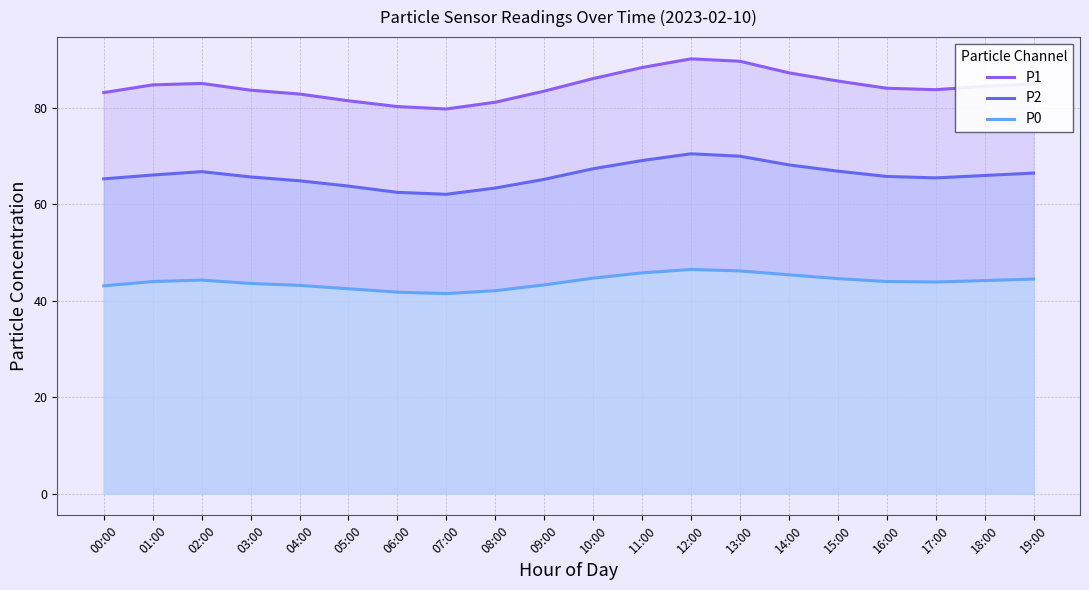

How many series are shown in this chart?

3